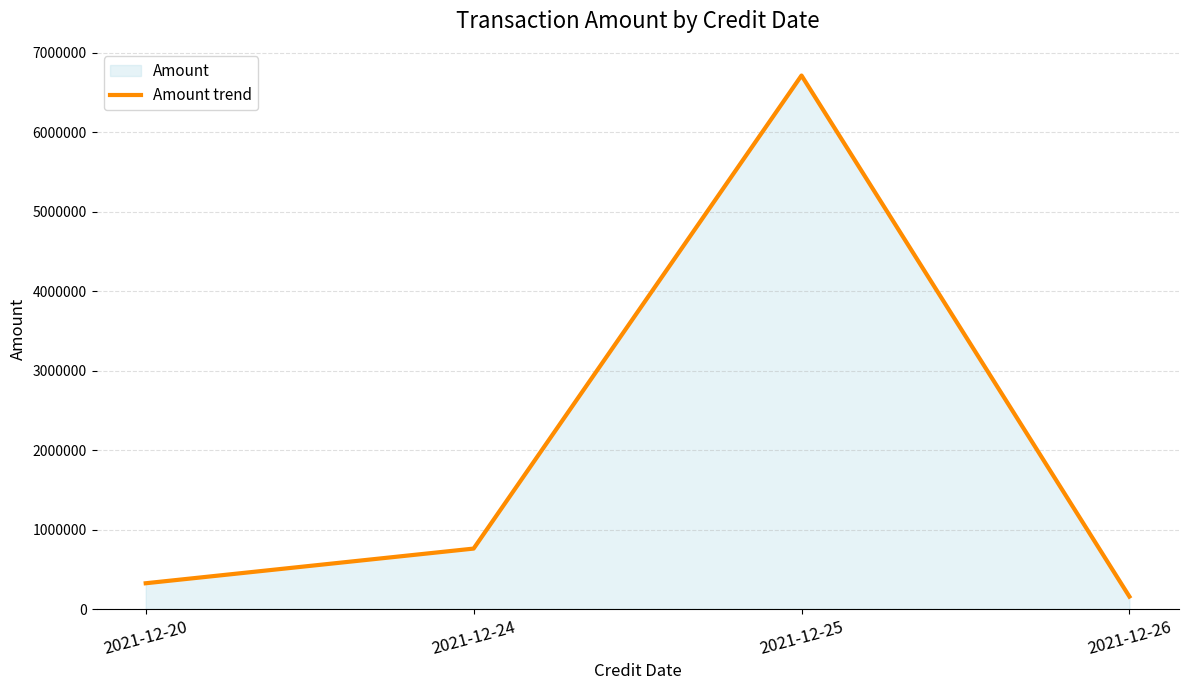

What is the ratio of the value at 2021-12-26 to the value at 2021-12-24?

0.2